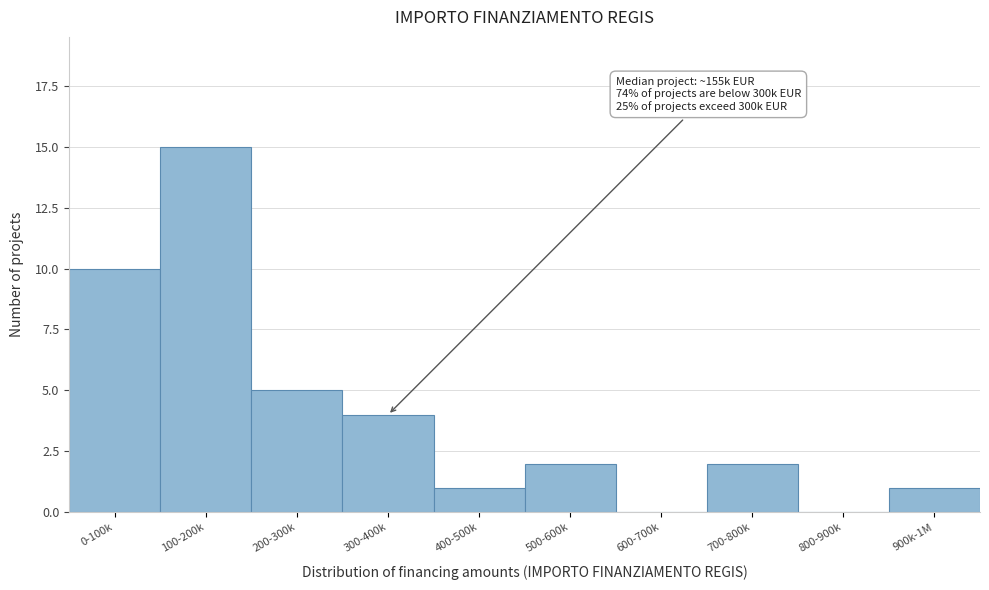

Reading right to left, what are all the values shown in this chart?

900k-1M=1	800-900k=0	700-800k=2	600-700k=0	500-600k=2	400-500k=1	300-400k=4	200-300k=5	100-200k=15	0-100k=10